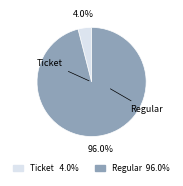

Which has a higher value, Ticket or Regular?

Regular